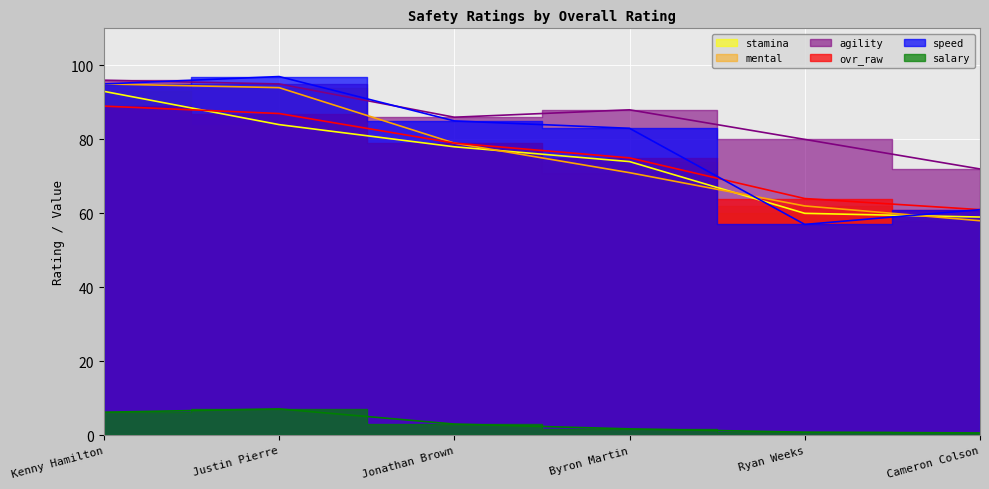

Where does the ovr_raw series first go above 79?

Kenny Hamilton